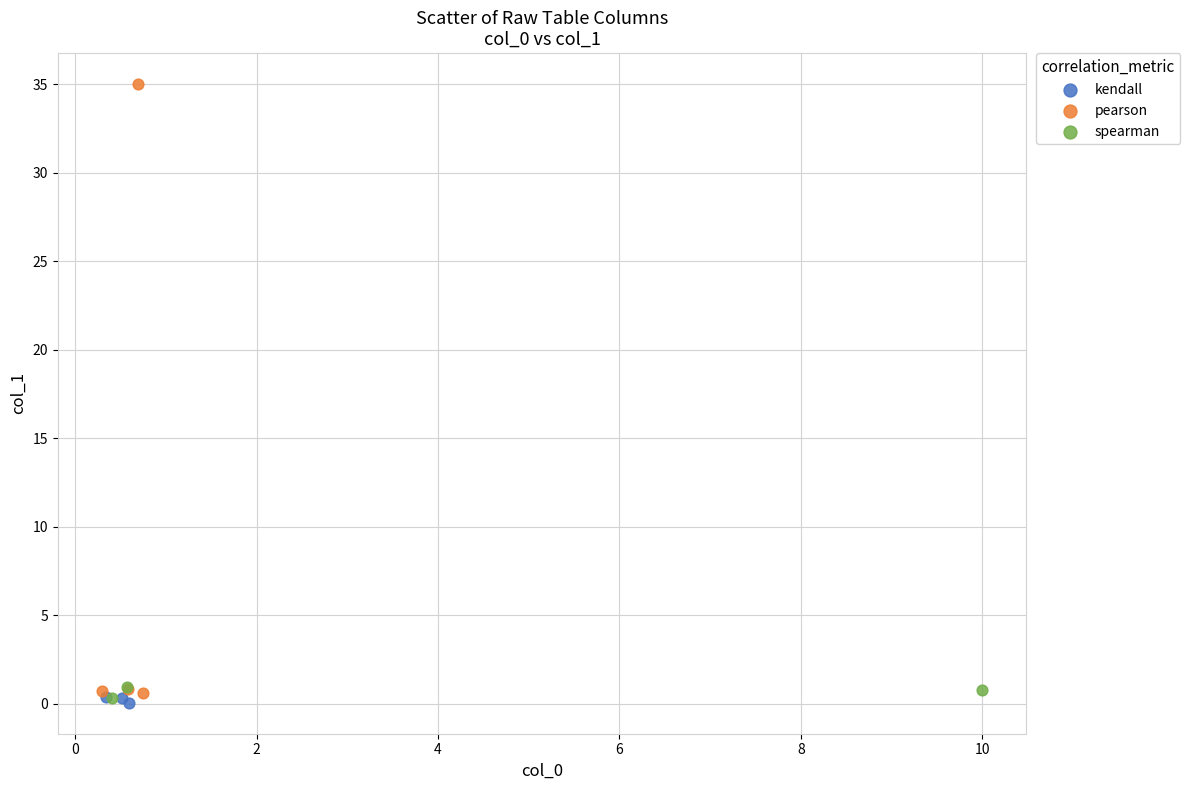

Which series reaches the maximum Y coordinate?

pearson